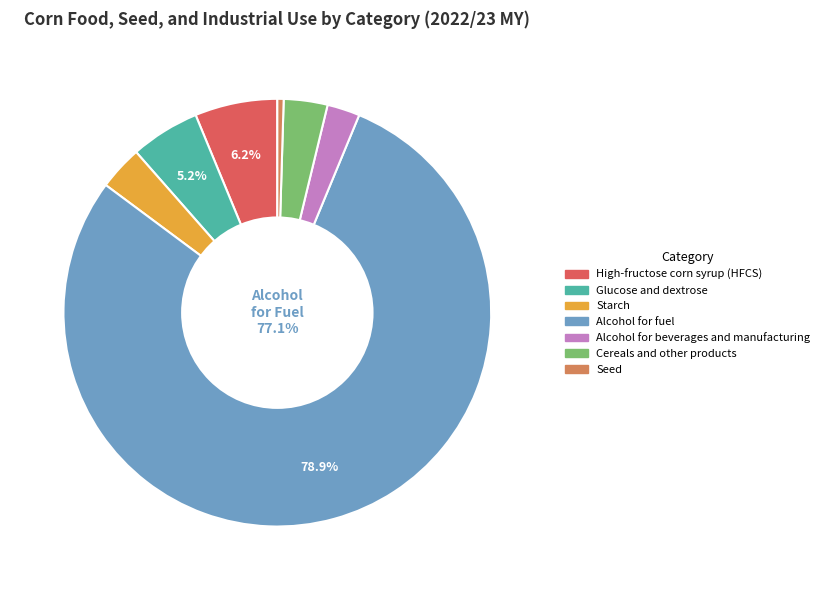

Is there a majority slice in this chart?

Yes